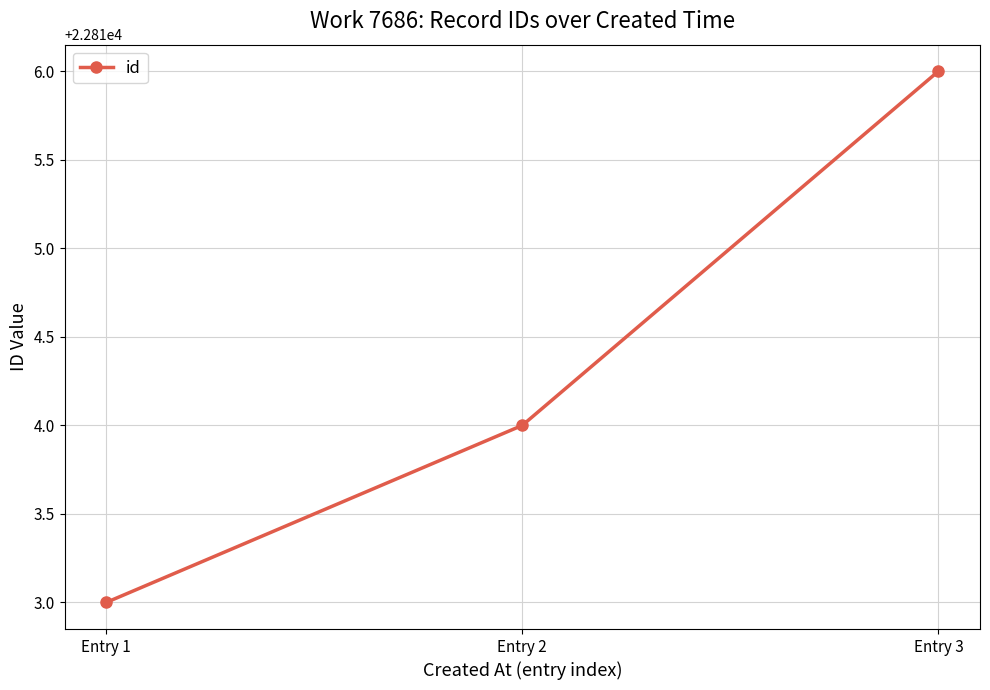

What is the average value?

22814